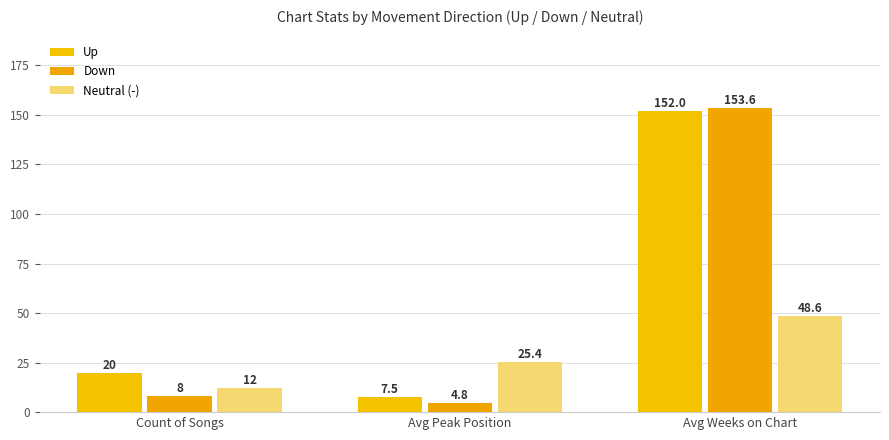

At which category is the sum across all series the highest?

Avg Weeks on Chart